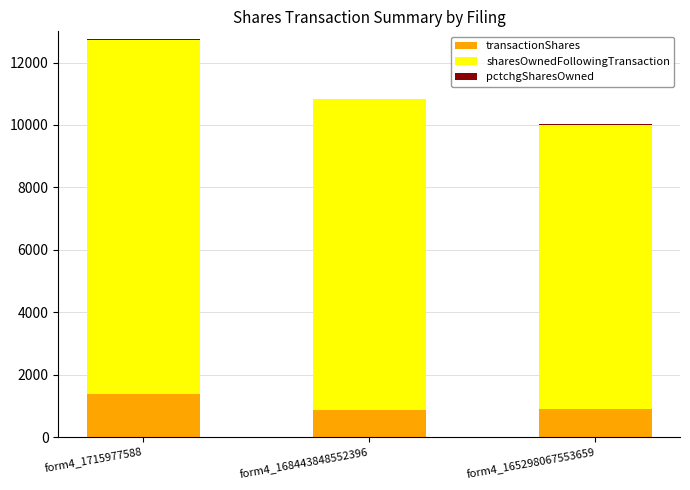

What is the sum of all transactionShares values?

3123